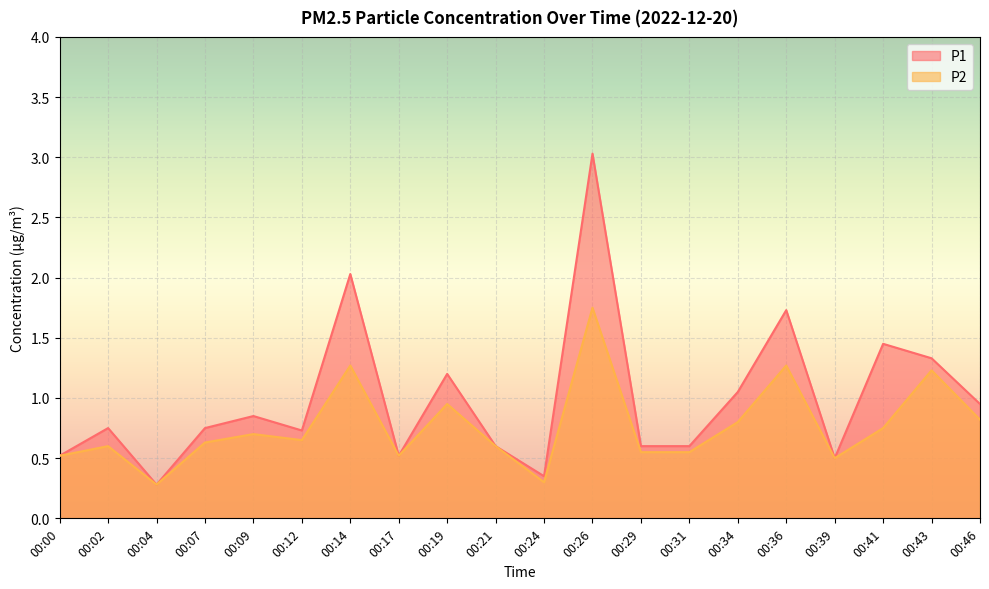

Reading left to right, transcribe all the data shown in this chart.

P1: 00:00=0.5	00:02=0.8	00:04=0.3	00:07=0.8	00:09=0.8	00:12=0.7	00:14=2.0	00:17=0.5	00:19=1.2	00:21=0.6	00:24=0.3	00:26=3.0	00:29=0.6	00:31=0.6	00:34=1.1	00:36=1.7	00:39=0.5	00:41=1.4	00:43=1.3	00:46=0.9
P2: 00:00=0.5	00:02=0.6	00:04=0.3	00:07=0.6	00:09=0.7	00:12=0.7	00:14=1.3	00:17=0.5	00:19=0.9	00:21=0.6	00:24=0.3	00:26=1.8	00:29=0.6	00:31=0.6	00:34=0.8	00:36=1.3	00:39=0.5	00:41=0.8	00:43=1.2	00:46=0.8